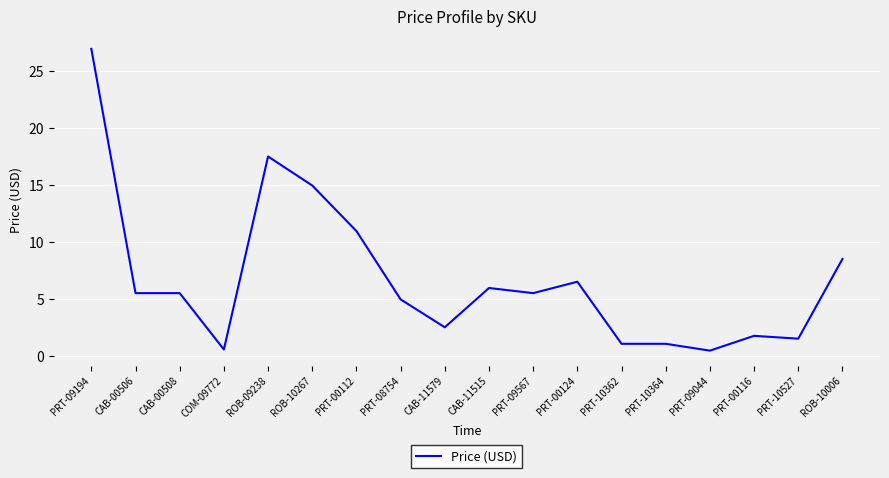

Which category has the highest value across all series?

PRT-09194